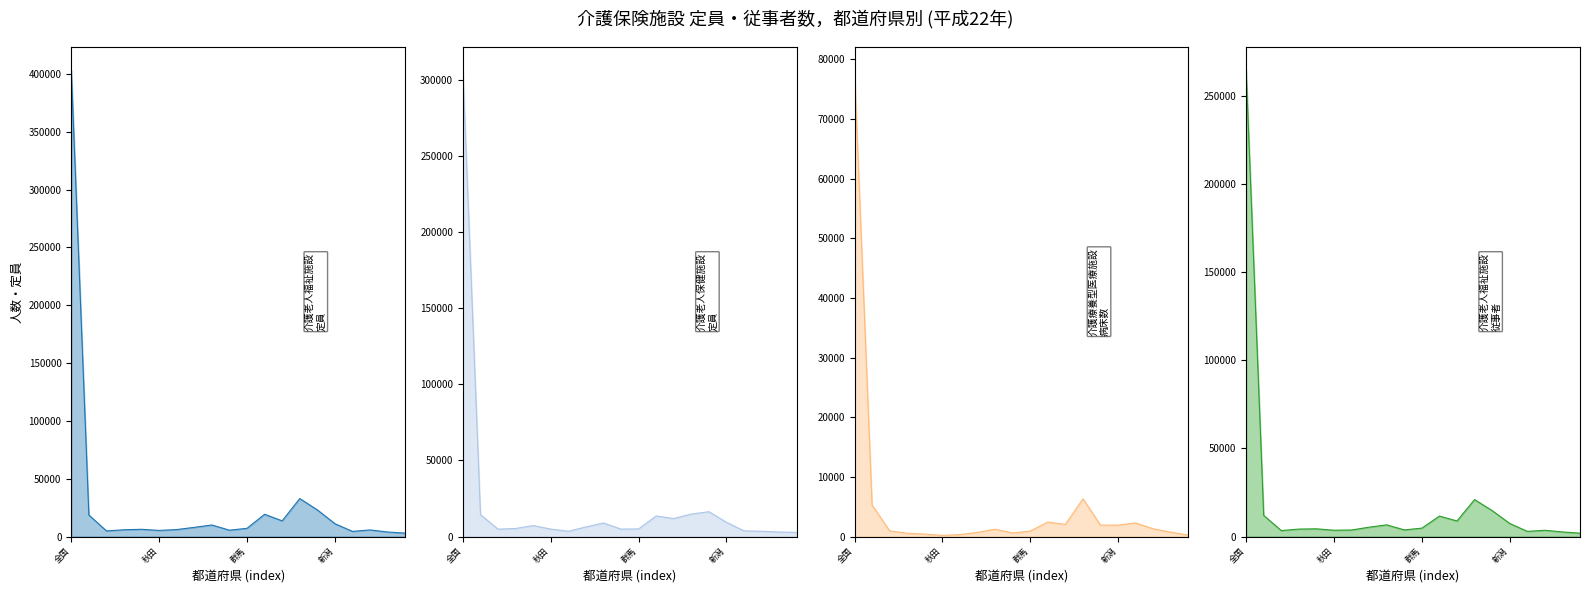

At how many categories does at least one series exceed 258594?

1